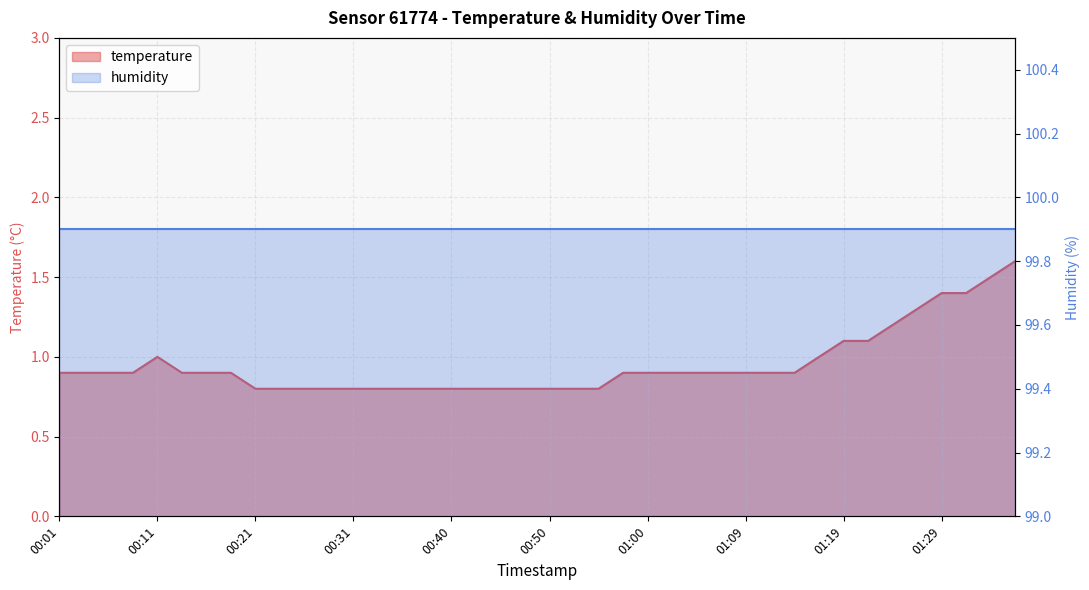

How many values are between 0 and 1?

32